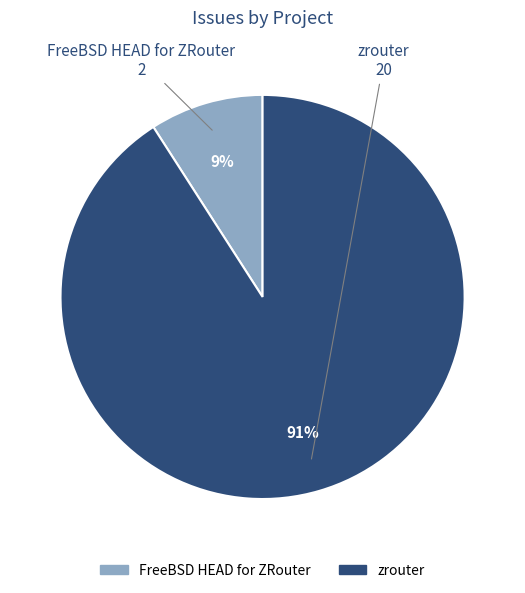

What is the smallest slice in the pie chart?

FreeBSD HEAD for ZRouter